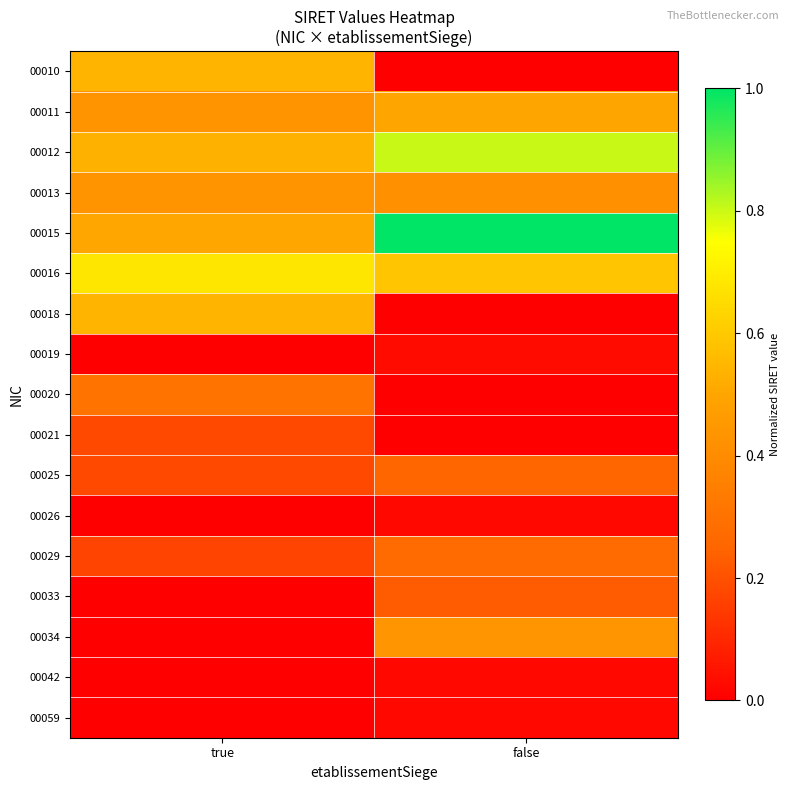

Reading left to right, list all the values displayed in this chart.

00010: true=0.5	false=0.0
00011: true=0.4	false=0.5
00012: true=0.5	false=0.8
00013: true=0.4	false=0.4
00015: true=0.5	false=1.0
00016: true=0.7	false=0.6
00018: true=0.5	false=0.0
00019: true=0.0	false=0.0
00020: true=0.3	false=0.0
00021: true=0.2	false=0.0
00025: true=0.2	false=0.3
00026: true=0.0	false=0.0
00029: true=0.2	false=0.3
00033: true=0.0	false=0.2
00034: true=0.0	false=0.4
00042: true=0.0	false=0.0
00059: true=0.0	false=0.0